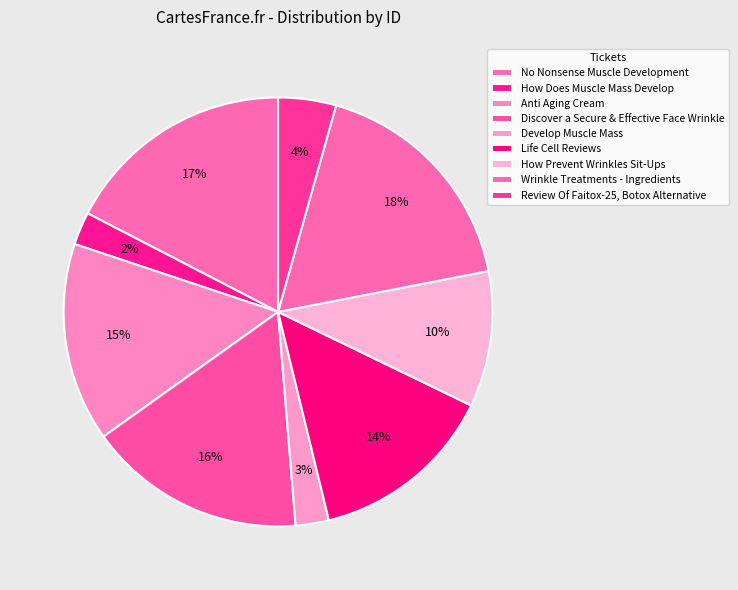

What percentage is the No Nonsense Muscle Development slice, to the nearest percent?

17%